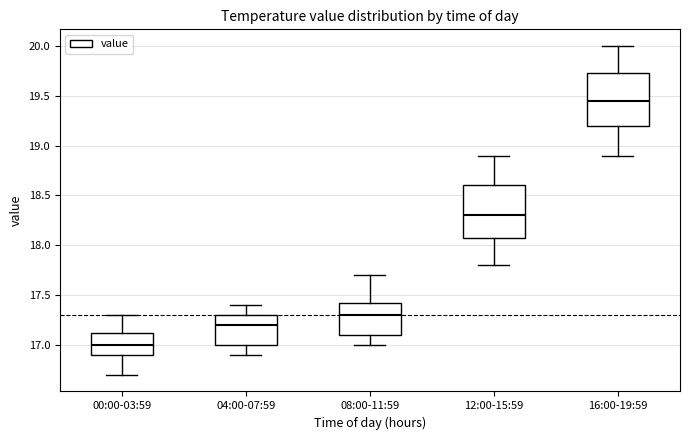

Reading left to right, transcribe this box plot: for each box, give where its median line is, the range the box spans, and where its two whiskers end, as read against the y-axis. The values are not printed on the chart, so give them approximately, as read against the axis.

00:00-03:59: median 17.00, box 16.90 to 17.15, whiskers 16.70 to 17.30
04:00-07:59: median 17.20, box 17.00 to 17.30, whiskers 16.90 to 17.40
08:00-11:59: median 17.30, box 17.10 to 17.45, whiskers 17.00 to 17.70
12:00-15:59: median 18.30, box 18.10 to 18.60, whiskers 17.80 to 18.90
16:00-19:59: median 19.45, box 19.20 to 19.75, whiskers 18.90 to 20.00